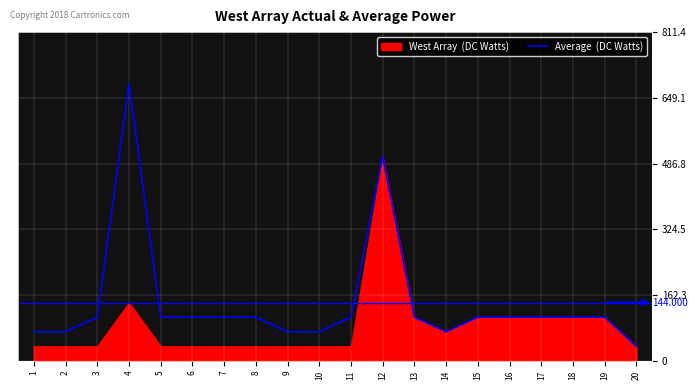

What is the sum of all values?

2880